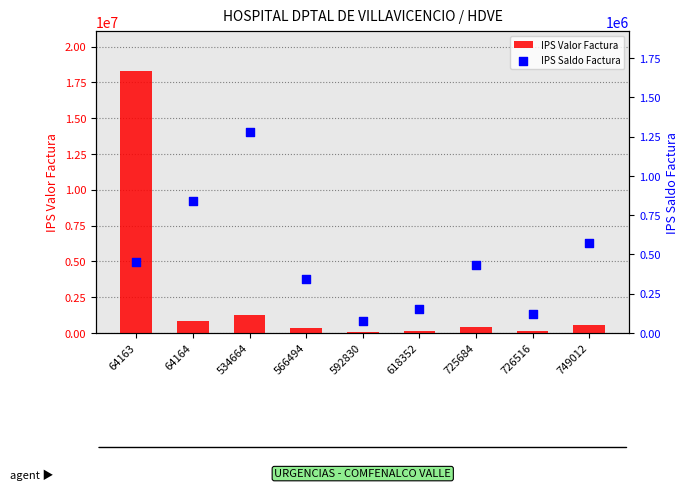

Which series has the widest spread of Y values?

IPS Valor Factura